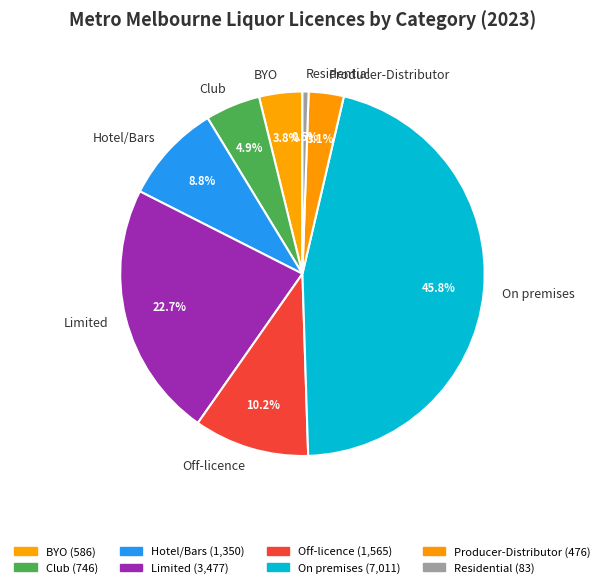

To the nearest percent, what percentage of the pie is Producer-Distributor?

3%